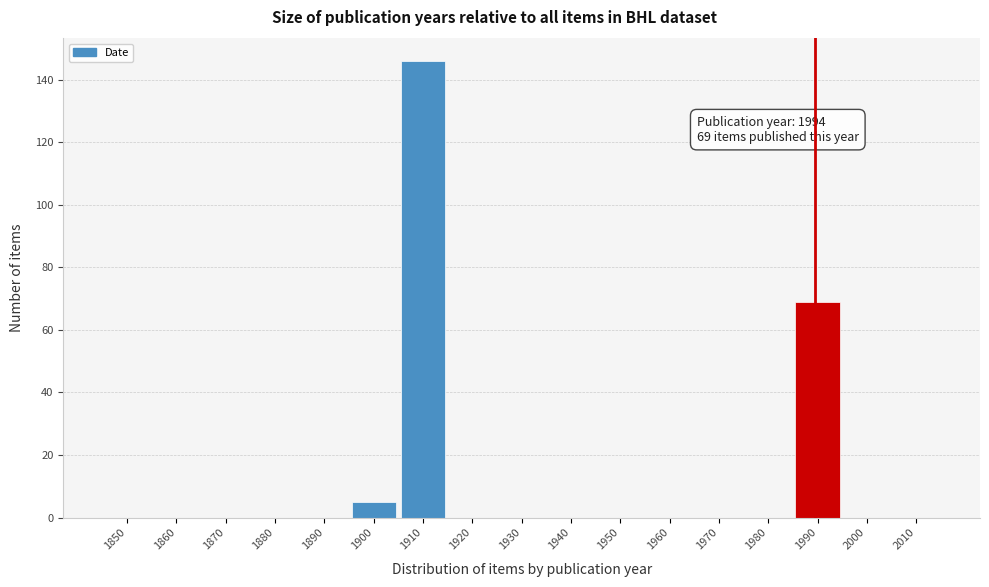

Reading left to right, extract all data points from this chart.

1850=0	1860=0	1870=0	1880=0	1890=0	1900=5	1910=146	1920=0	1930=0	1940=0	1950=0	1960=0	1970=0	1980=0	1990=69	2000=0	2010=0